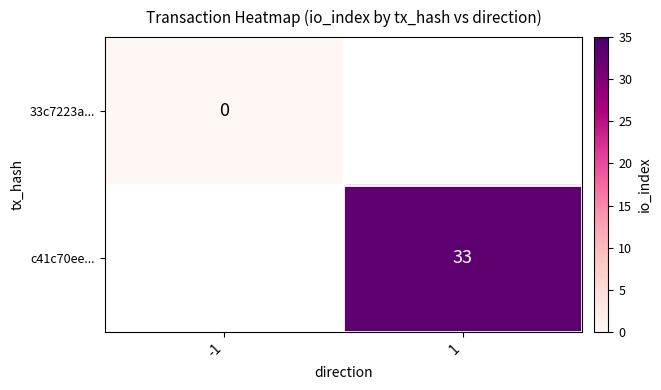

Is it true that c41c70ee... equals 22 at 1?

False